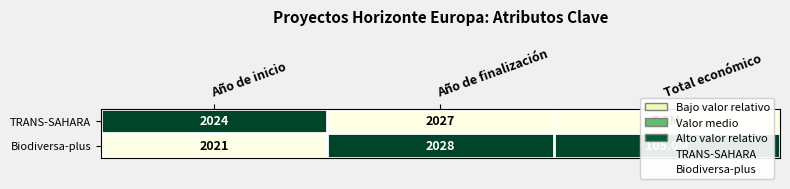

The Biodiversa-plus series shows 2 at Total económico. True or false?

False